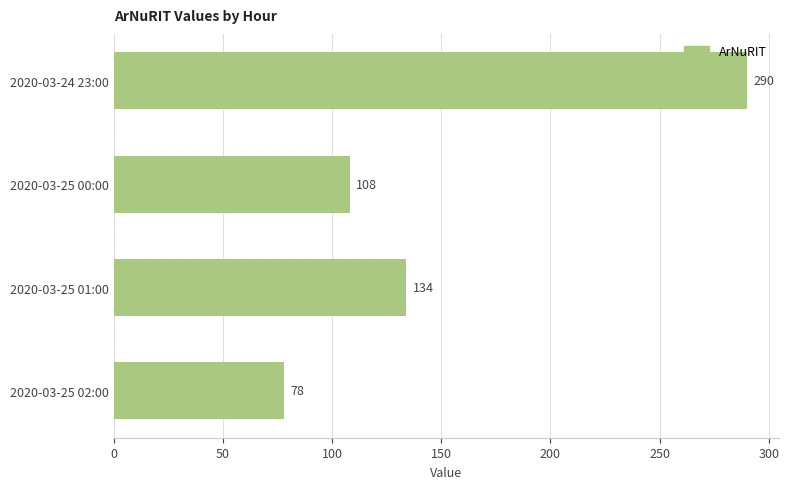

Are the bars grouped side by side (vs. stacked)?

No